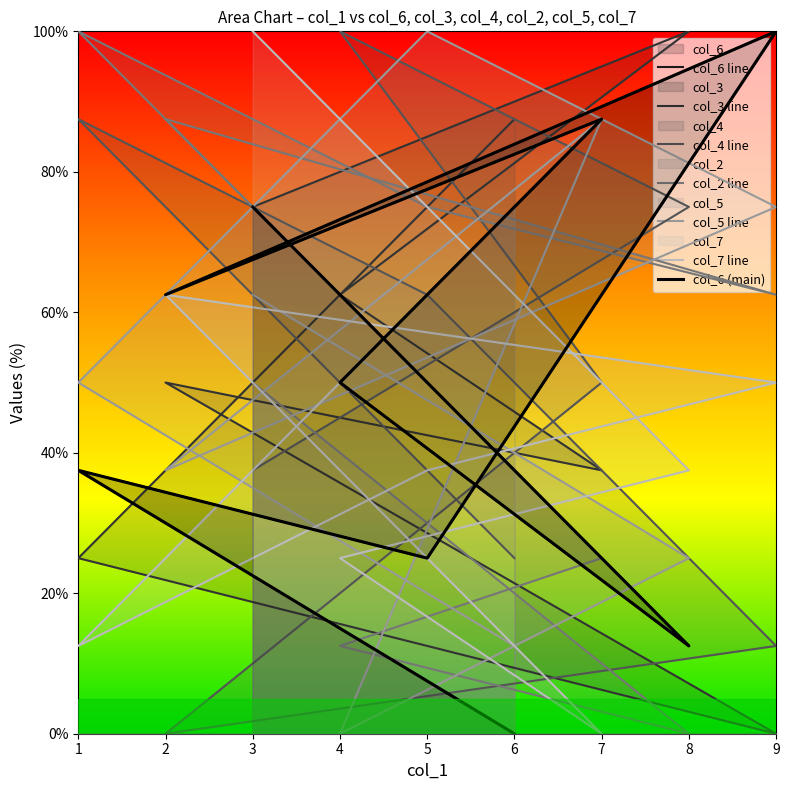

Is it true that col_4 equals 41.7 at 2?

False